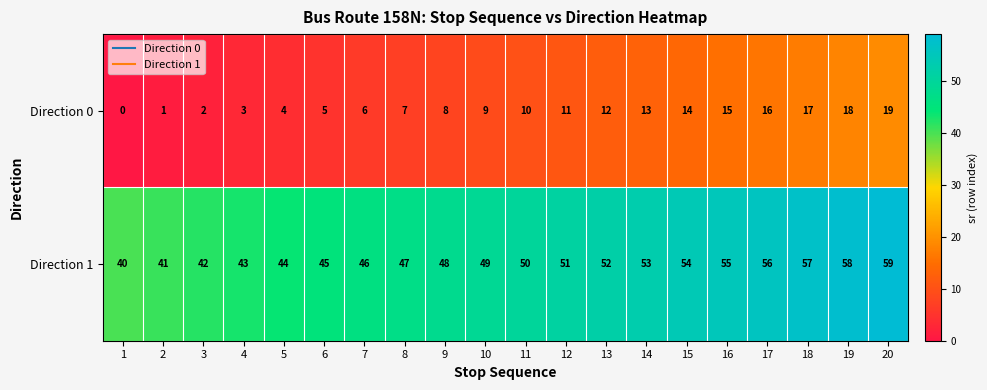

What is the difference between the highest and lowest values at 6?

40